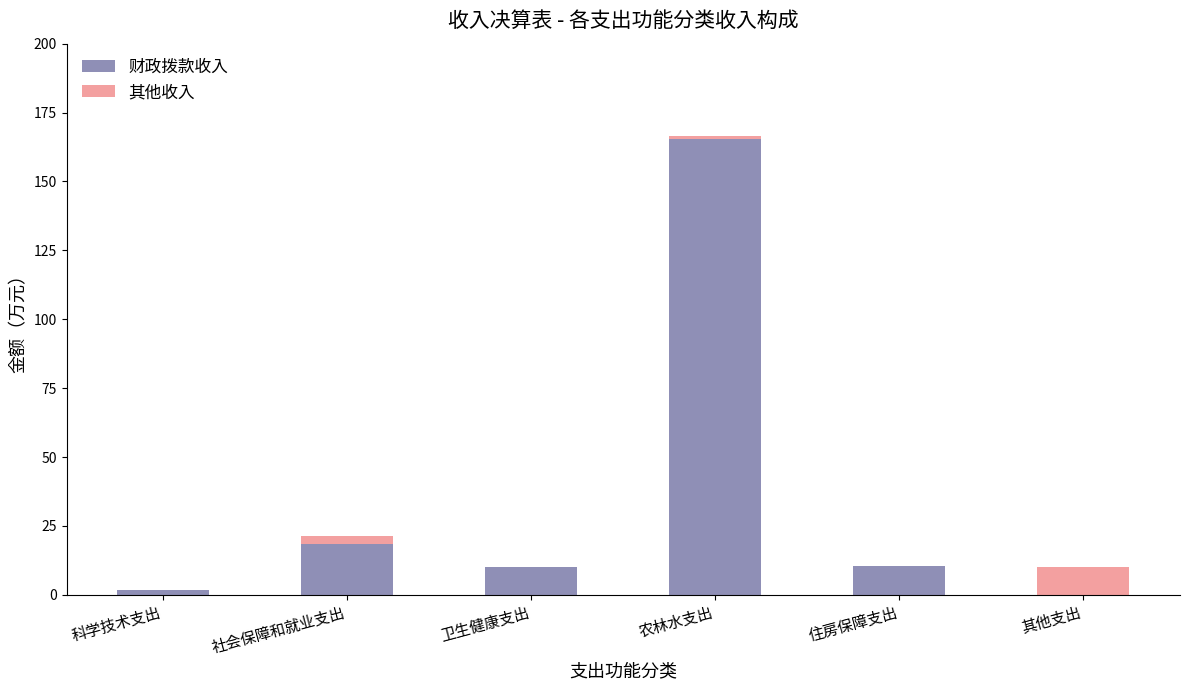

What is the total value across all series at 卫生健康支出?

9.9